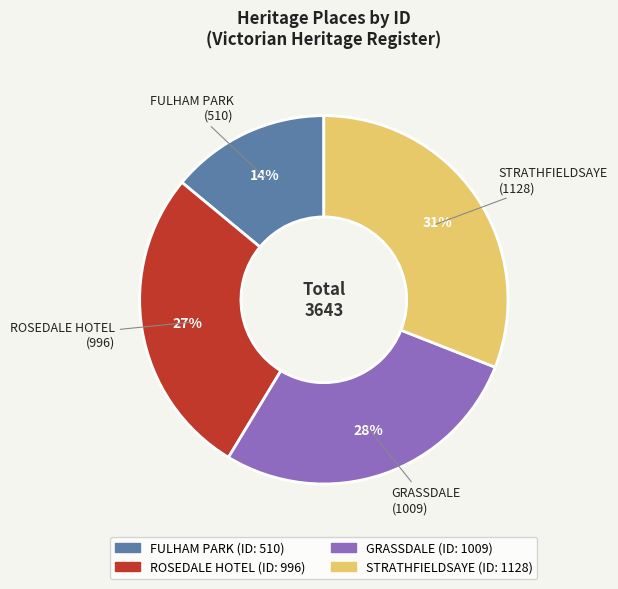

How many slices are in this pie chart?

4